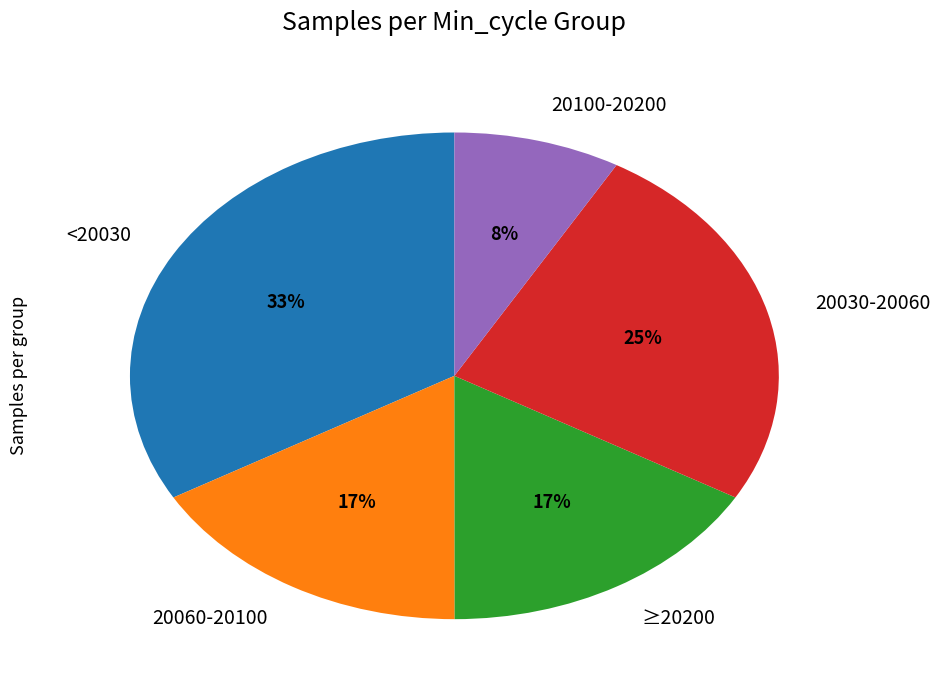

To the nearest percent, what portion does 20060-20100 represent?

17%